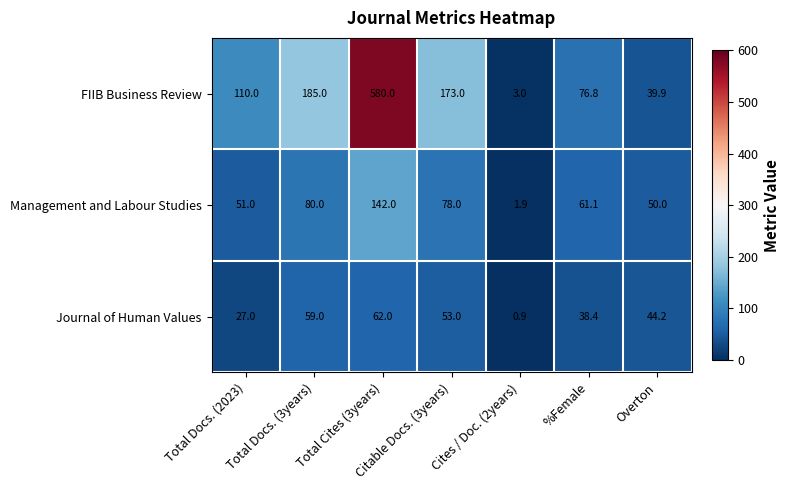

True or false: Journal of Human Values has a value of 86.9 at Total Cites (3years).

False